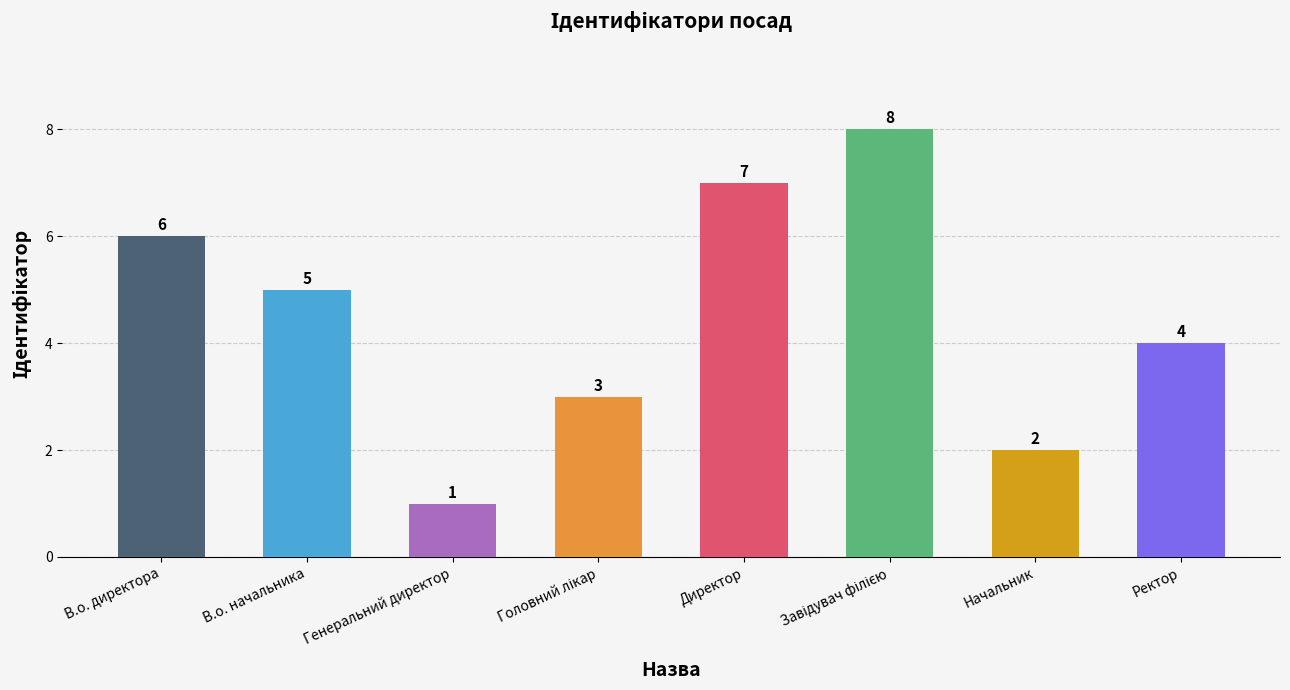

What is the label of the 1st bar from the right?

Ректор